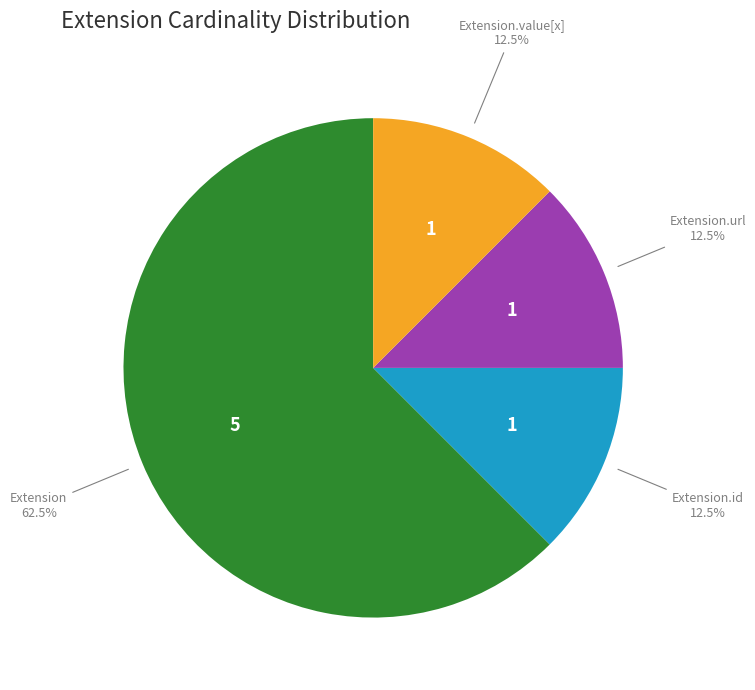

Does any single category account for the majority?

Yes